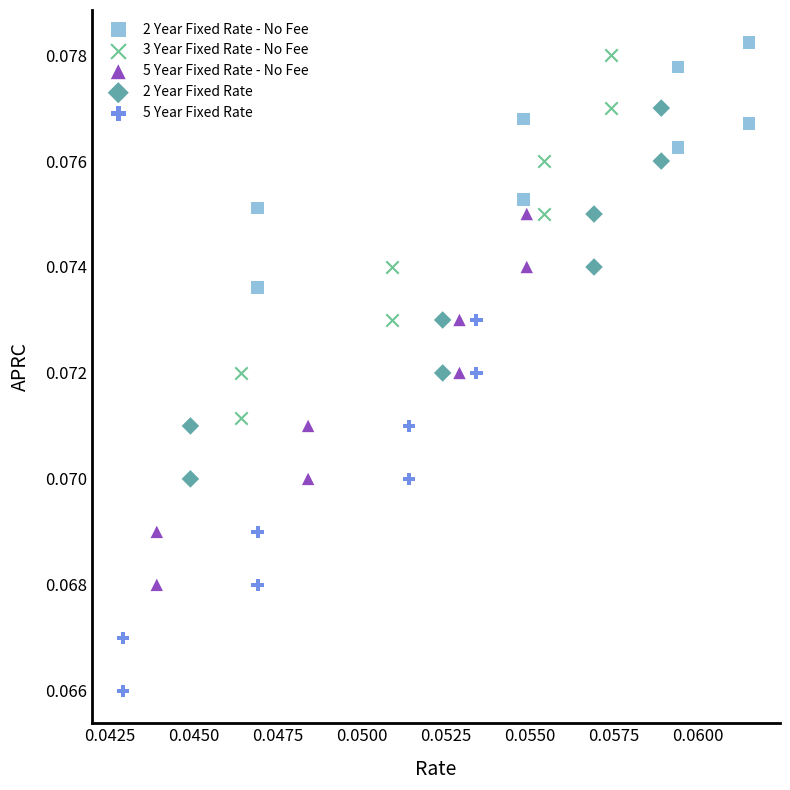

Which series reaches the minimum Y coordinate?

5 Year Fixed Rate